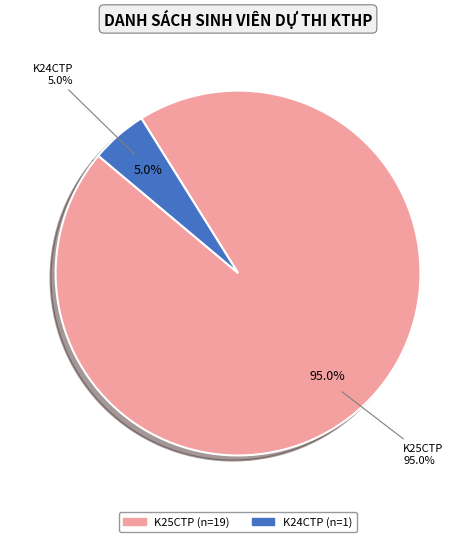

To the nearest percent, what portion does K24CTP represent?

5%